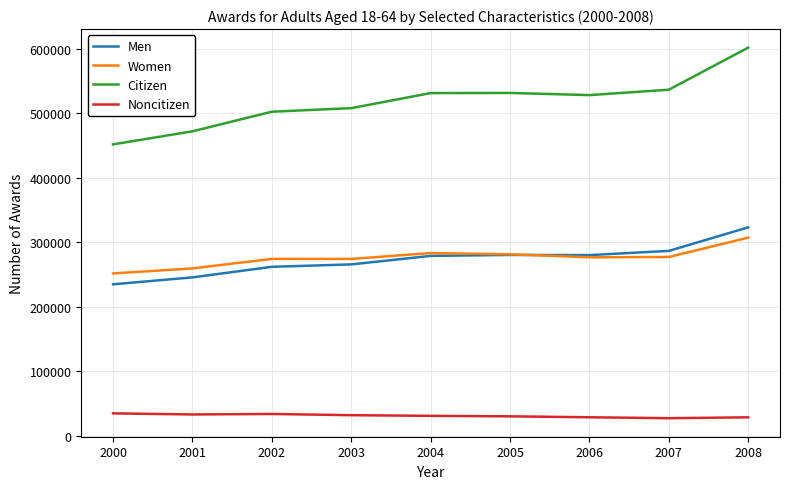

What is the minimum value shown in the chart?

26898